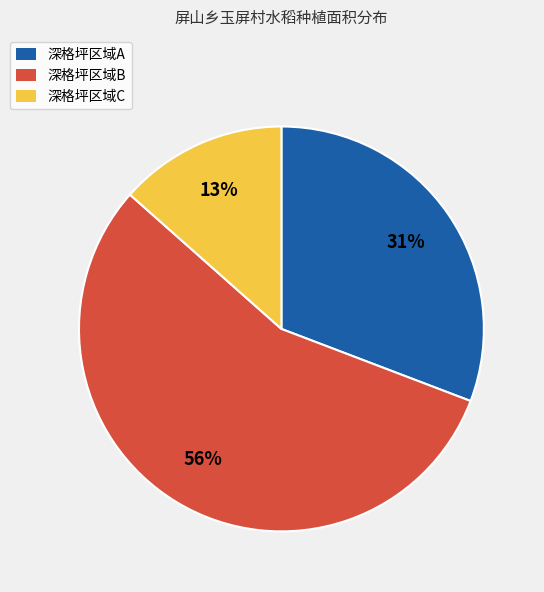

Count the number of slices in the pie.

3